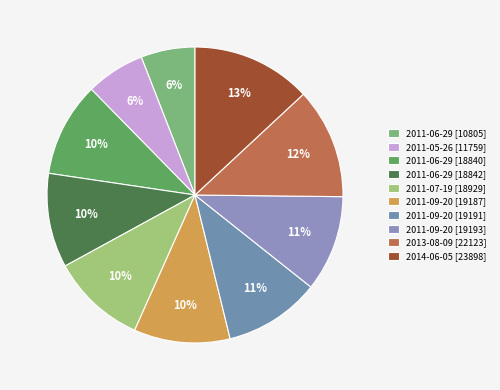

Rank the categories by value from highest to lowest.

2014-06-05 [23898], 2013-08-09 [22123], 2011-09-20 [19193], 2011-09-20 [19191], 2011-09-20 [19187], 2011-07-19 [18929], 2011-06-29 [18842], 2011-06-29 [18840], 2011-05-26 [11759], 2011-06-29 [10805]